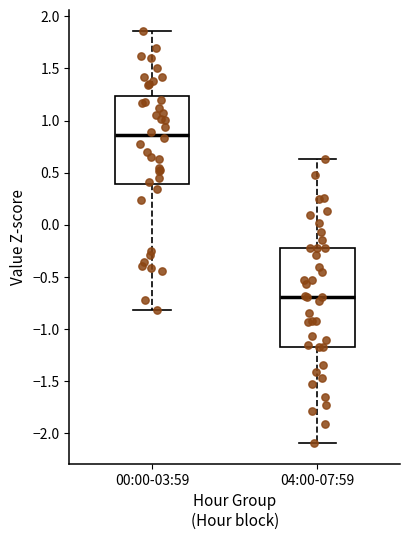

Where does the lower whisker of the box for 00:00-03:59 end on the y-axis? The values are not printed on the chart, so give them approximately, as read against the axis.

-0.80